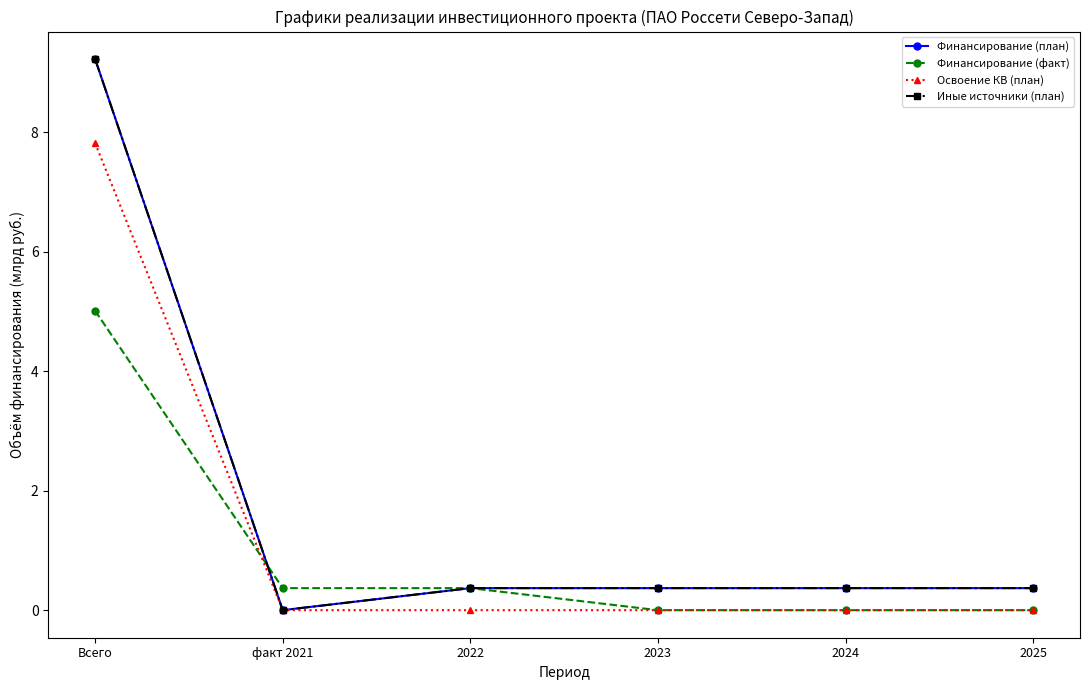

At how many categories does at least one series exceed 3?

1